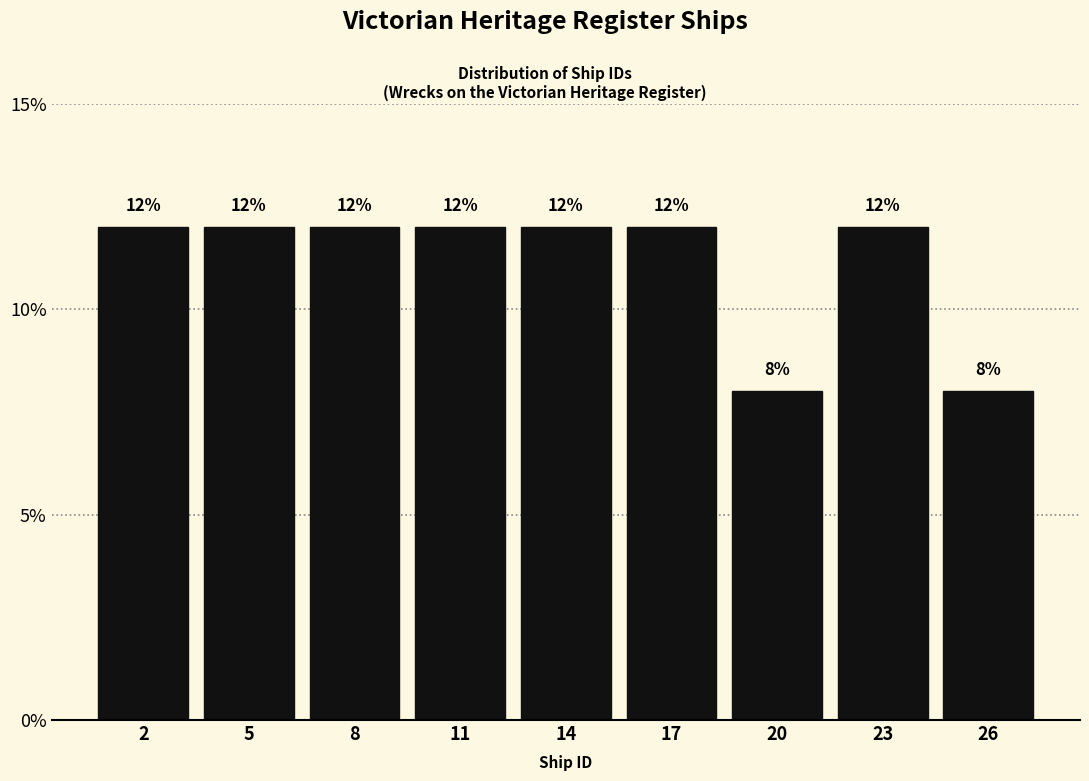

Reading right to left, list all the values displayed in this chart.

26=8	23=12	20=8	17=12	14=12	11=12	8=12	5=12	2=12